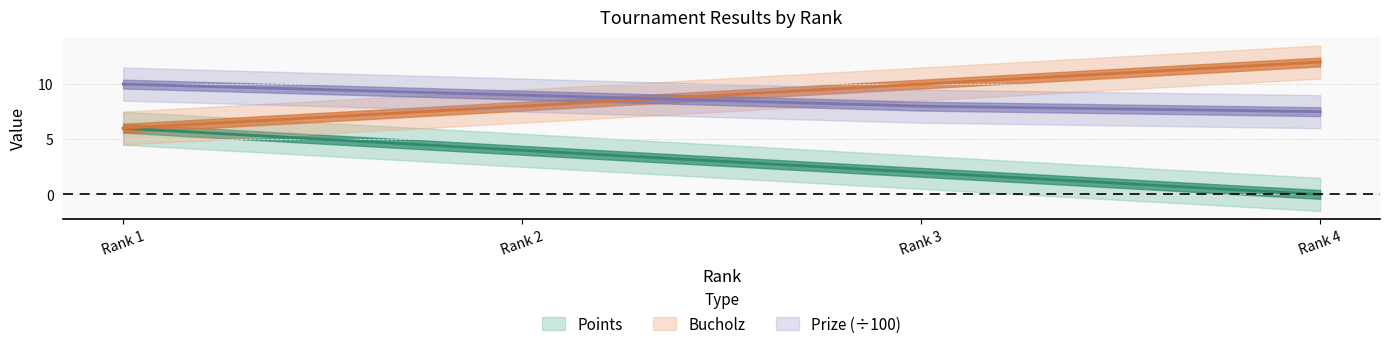

Reading right to left, list all the values displayed in this chart.

Points: 0.0	2.0	4.0	6.0
Bucholz: 12.0	10.0	8.0	6.0
Prize: 7.5	8.0	9.0	10.0